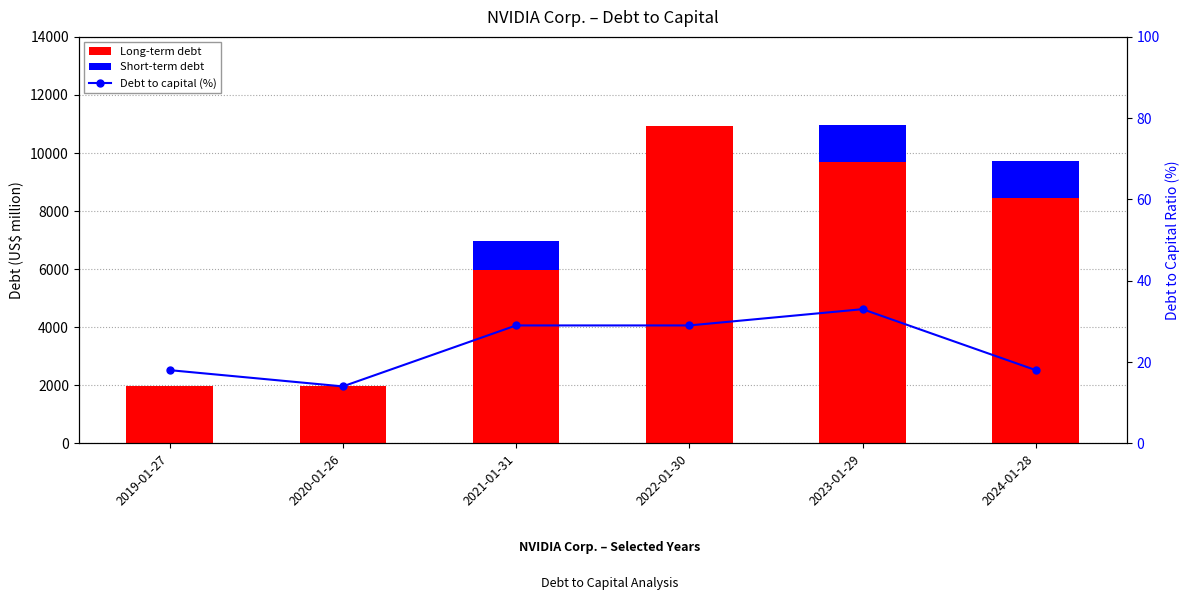

Reading right to left, extract all data points from this chart.

Long-term debt: 8459.0	9703.0	10946.0	5964.0	1991.0	1988.0
Short-term debt: 1250.0	1250.0	0.0	999.0	0.0	0.0
Debt to capital (%): 18.0	33.0	29.0	29.0	14.0	18.0